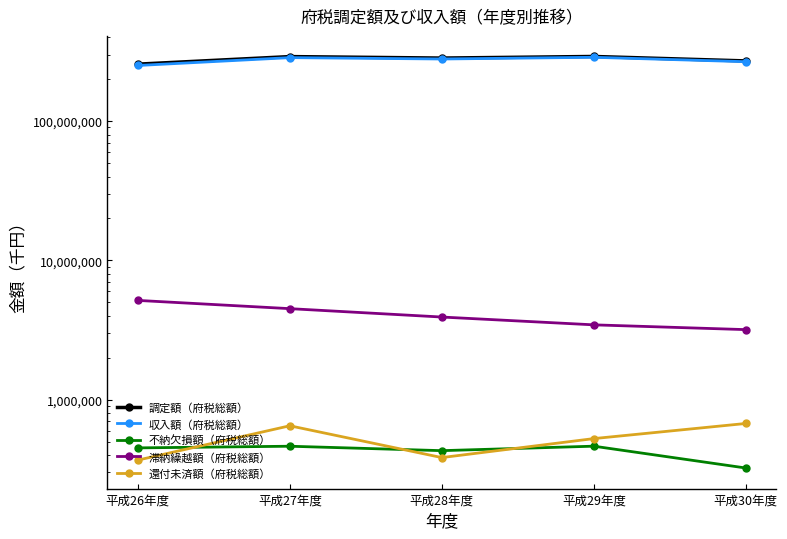

True or false: 調定額（府税総額） has more than 0 points higher than both neighbors.

True